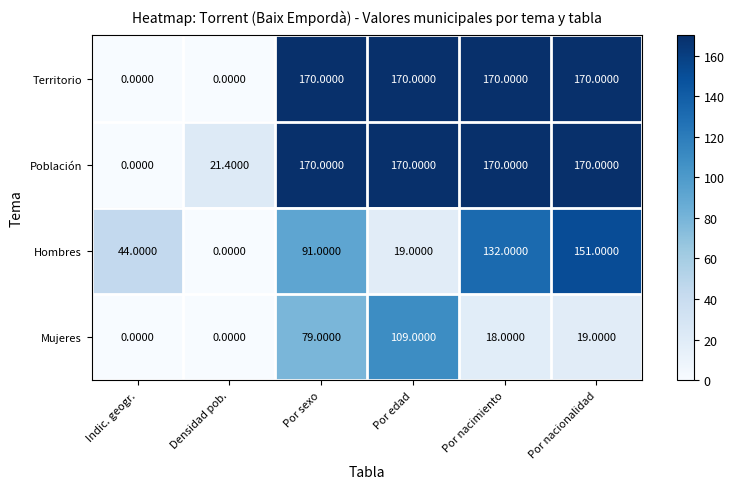

Rank the categories by Hombres value from lowest to highest.

Densidad pob., Por edad, Indic. geogr., Por sexo, Por nacimiento, Por nacionalidad